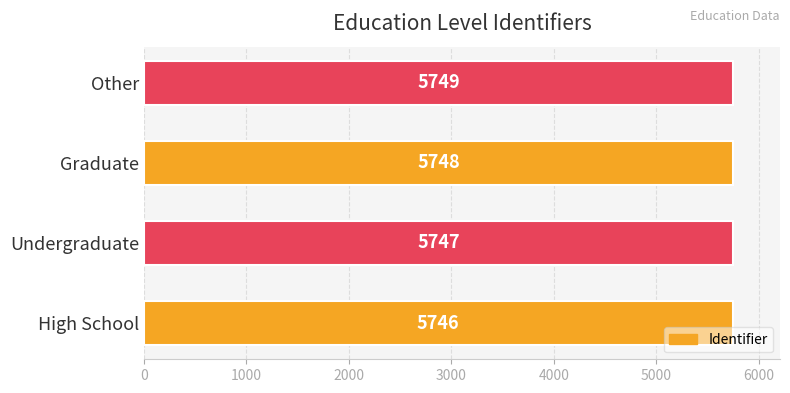

Rank the categories by value from lowest to highest.

High School, Undergraduate, Graduate, Other